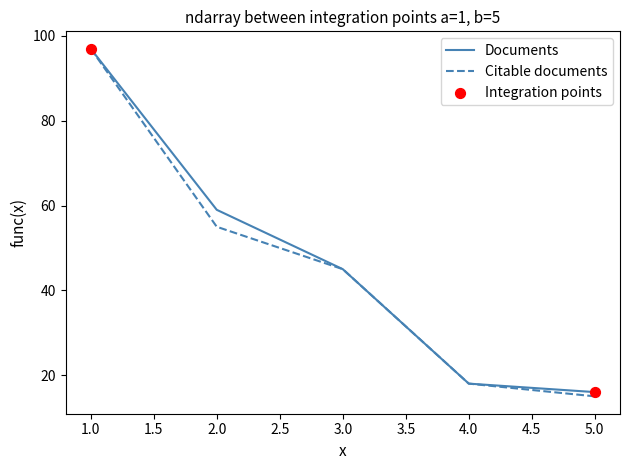

At which category is the sum across all series the highest?

1.0